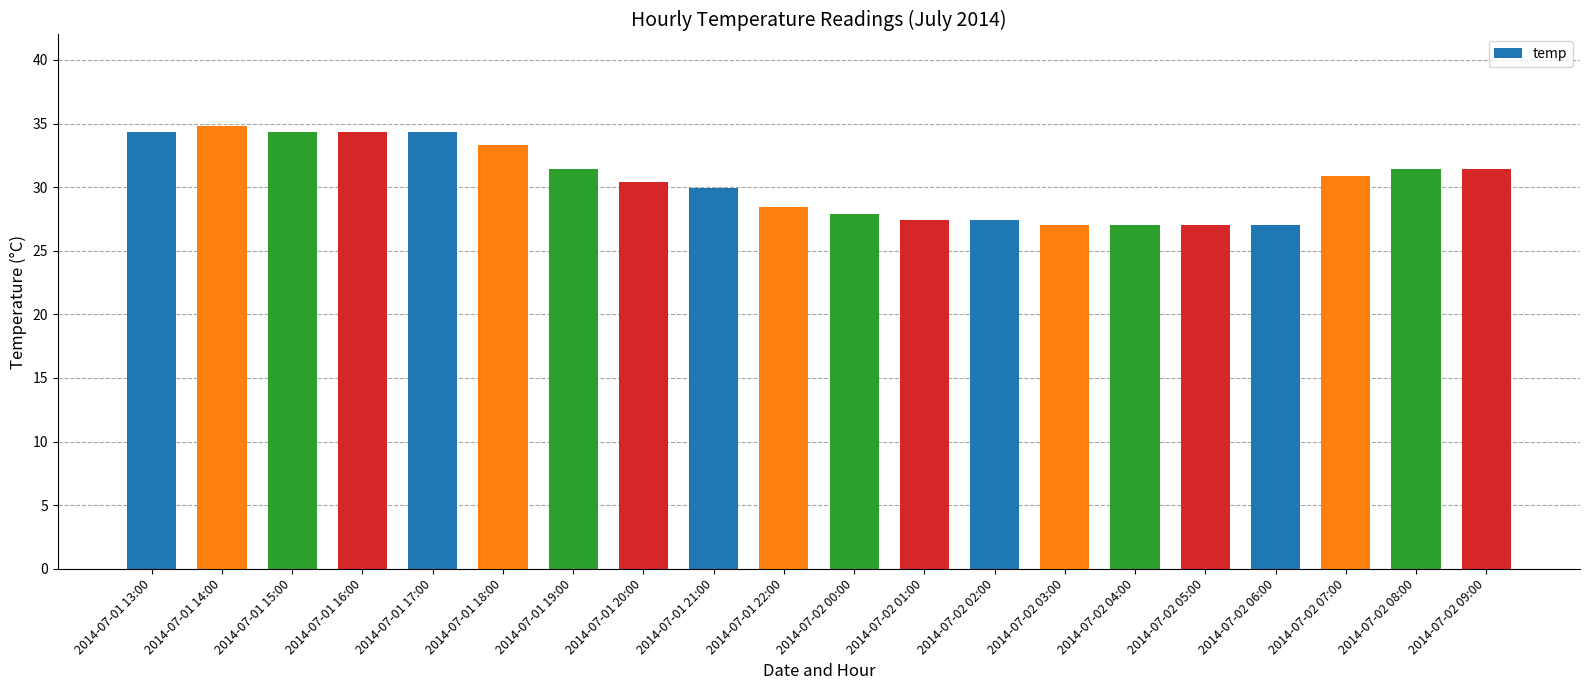

What is the smallest value displayed?

27.0